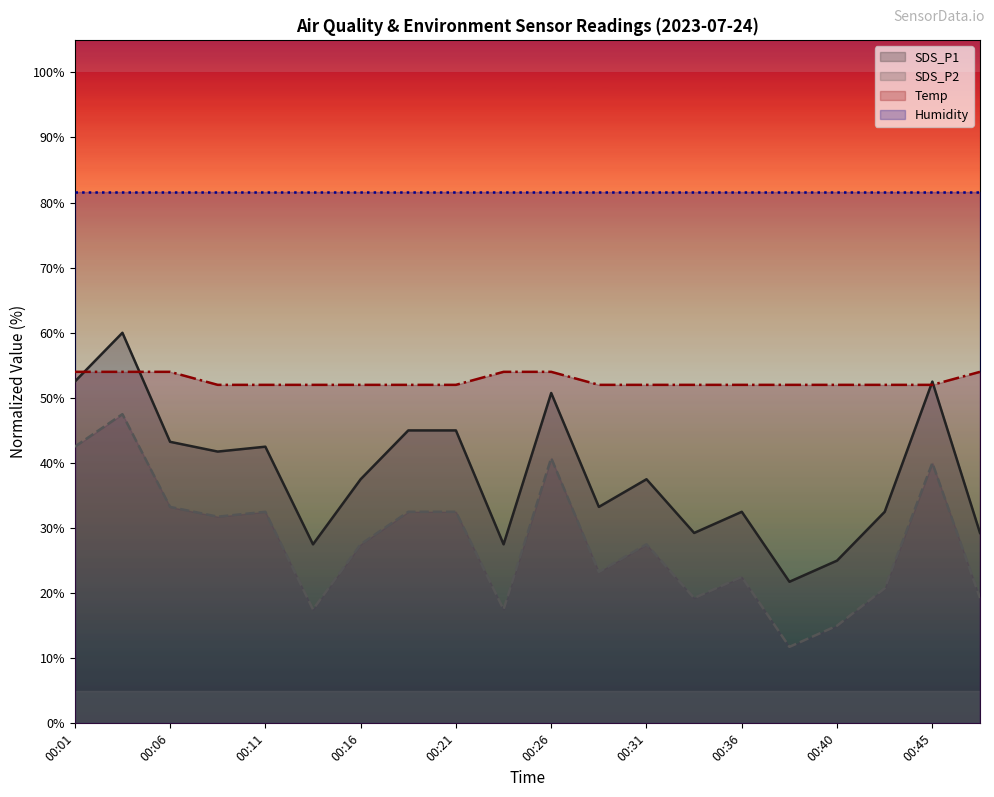

What is the maximum value shown in the chart?

81.7